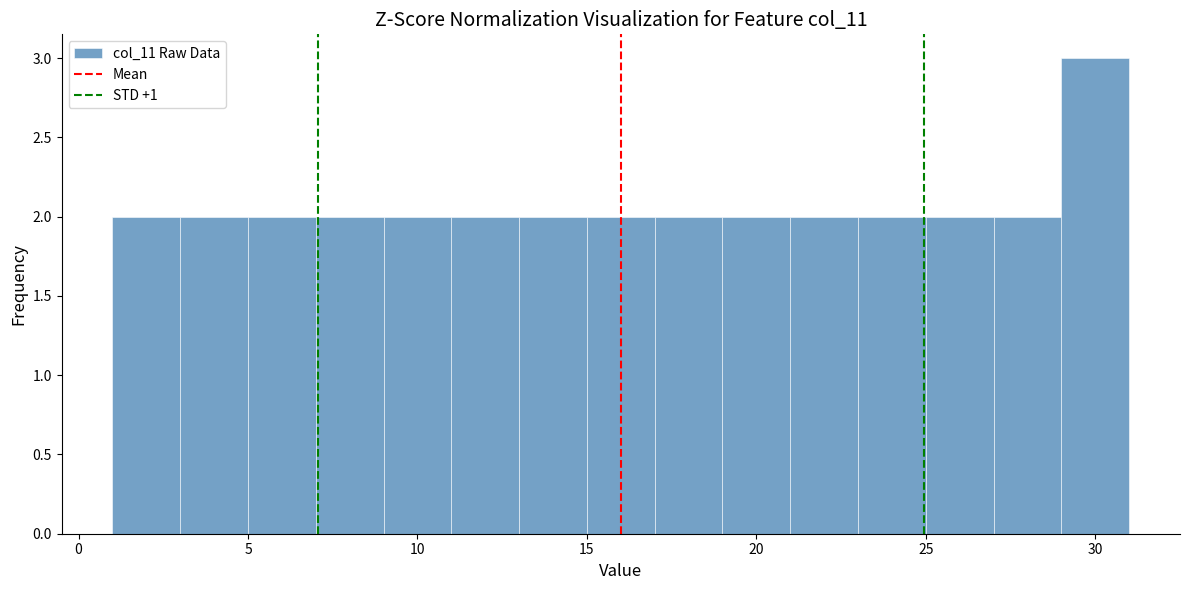

Reading left to right, transcribe this chart: for each bar, give the range it covers on the x-axis and its height. The values are not printed on the chart, so give them approximately, as read against the axis.

1 to 3: 2
3 to 5: 2
5 to 7: 2
7 to 9: 2
9 to 11: 2
11 to 13: 2
13 to 15: 2
15 to 17: 2
17 to 19: 2
19 to 21: 2
21 to 23: 2
23 to 25: 2
25 to 27: 2
27 to 29: 2
29 to 31: 3